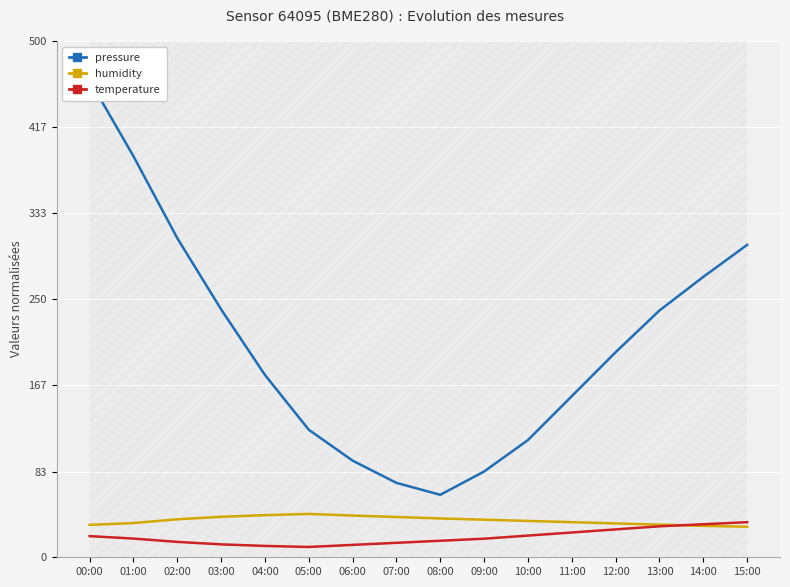

The temperature series shows 34.0 at 15:00. True or false?

True